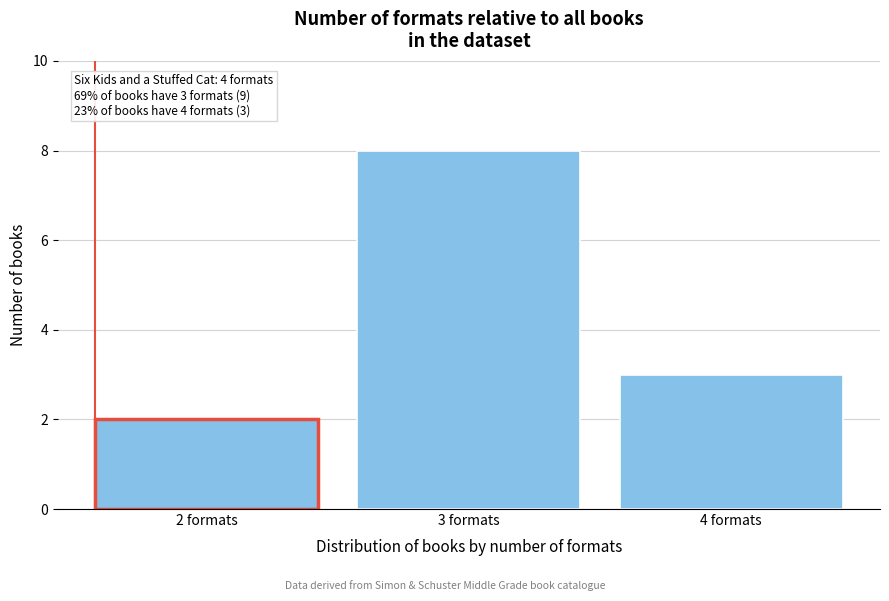

Reading right to left, transcribe all the data shown in this chart.

3	8	2